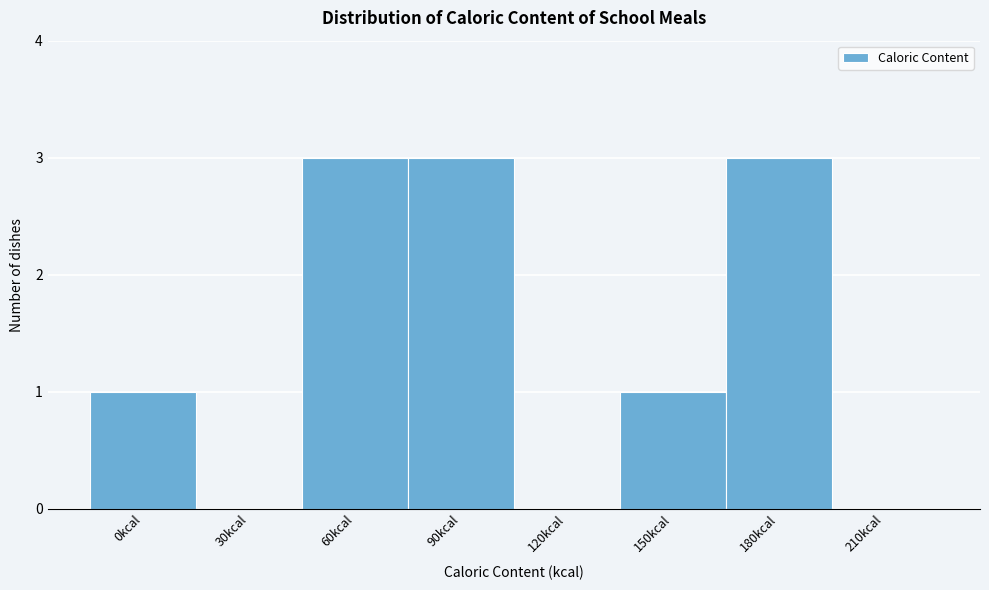

Reading left to right, extract all data points from this chart.

0kcal=1	30kcal=0	60kcal=3	90kcal=3	120kcal=0	150kcal=1	180kcal=3	210kcal=0